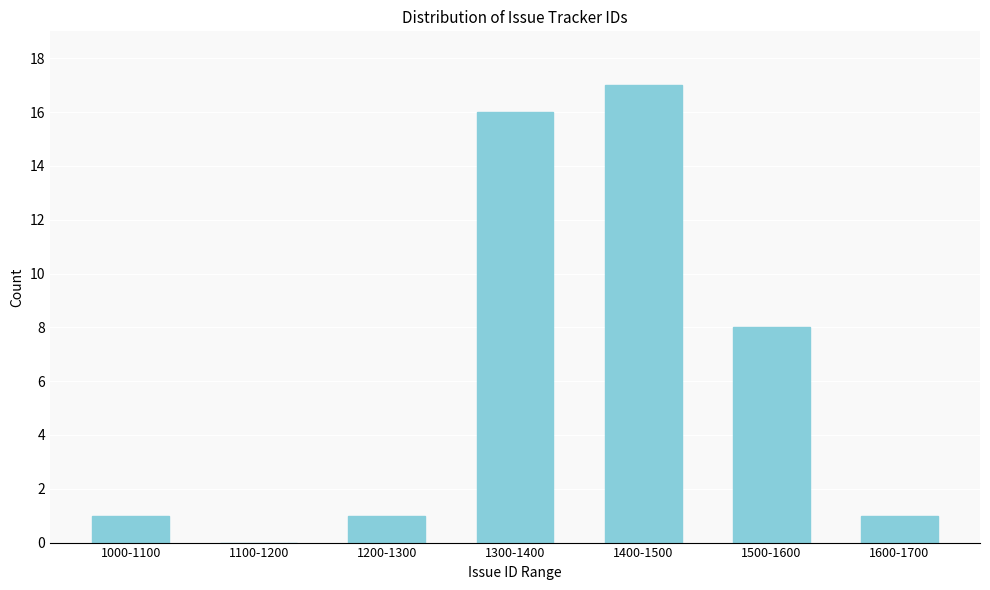

Reading left to right, list all the values displayed in this chart.

1000-1100=1	1100-1200=0	1200-1300=1	1300-1400=16	1400-1500=17	1500-1600=8	1600-1700=1